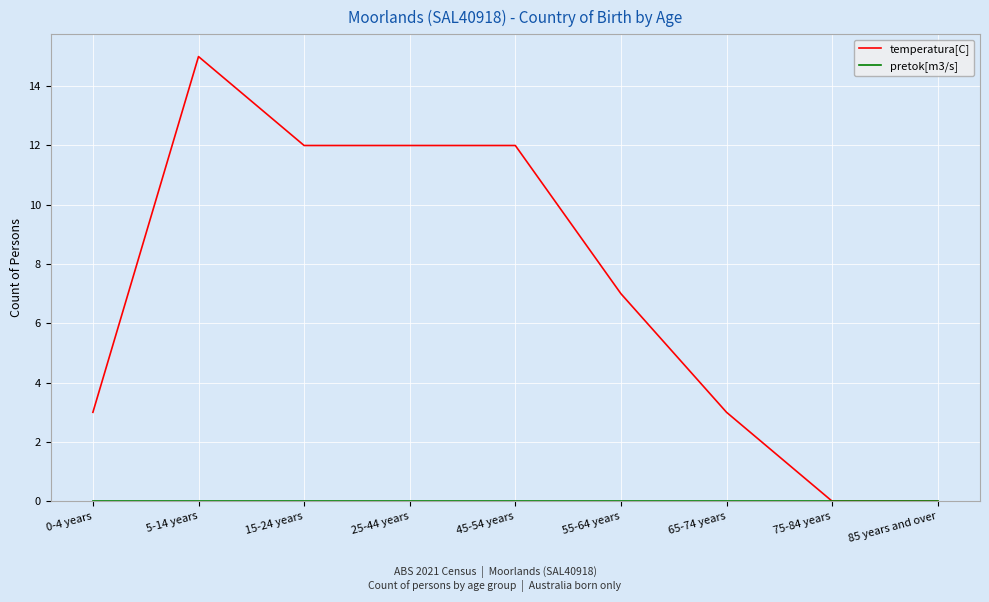

At which category does the chart reach its peak across all series?

5-14 years